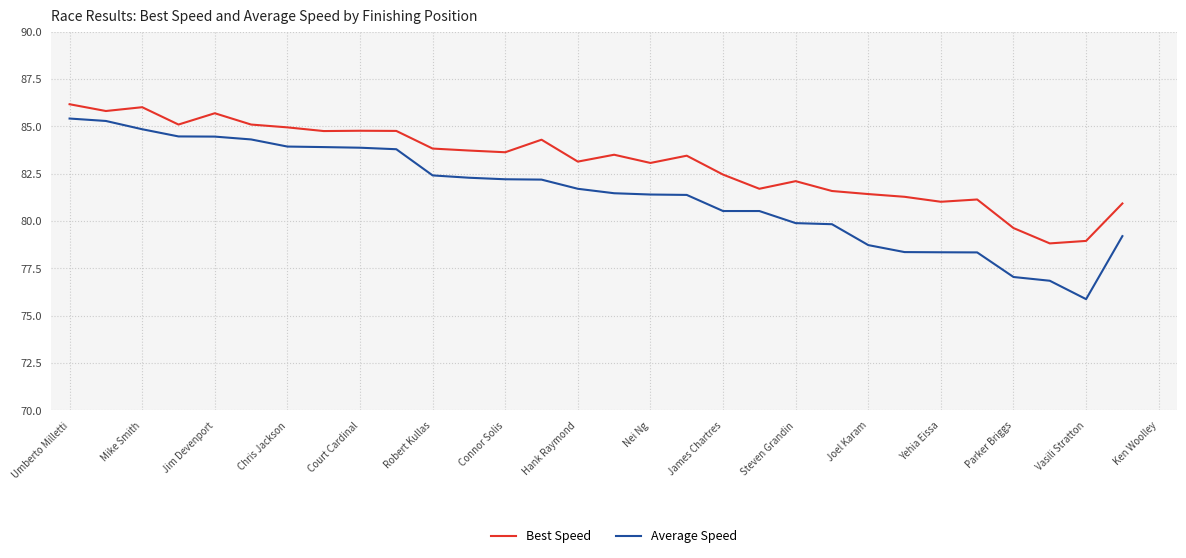

Which has a higher value, Umberto Milletti or 25?

Umberto Milletti